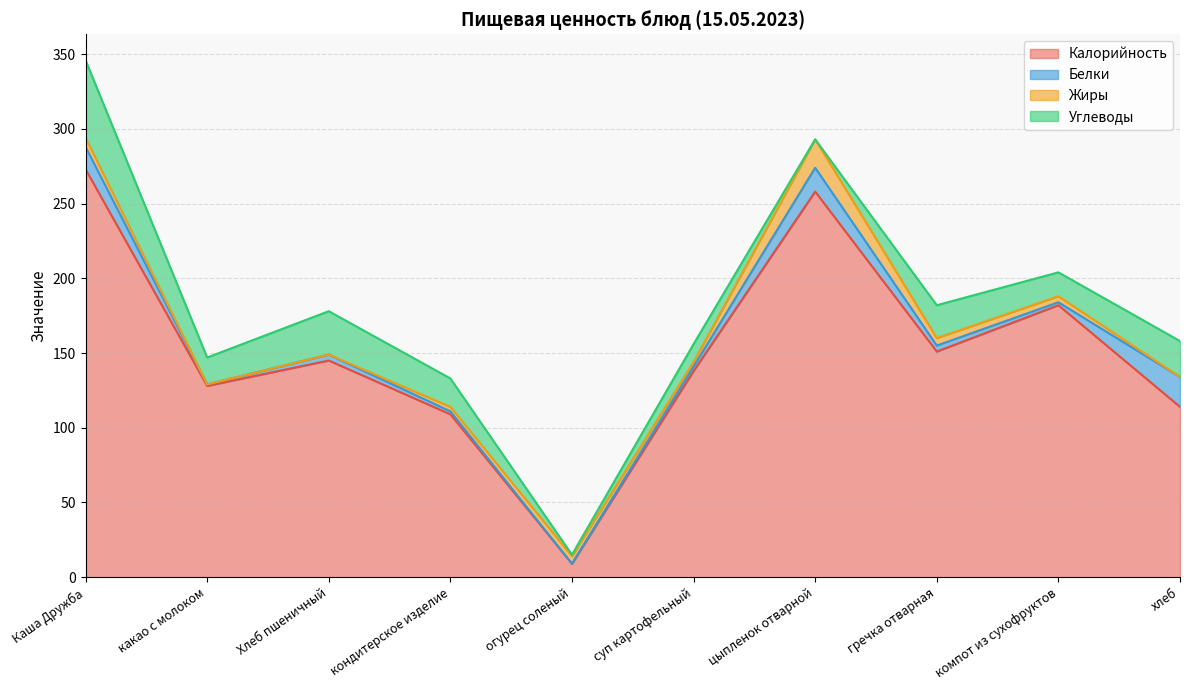

Read the Калорийность value at Каша Дружба, to the nearest 5.

275